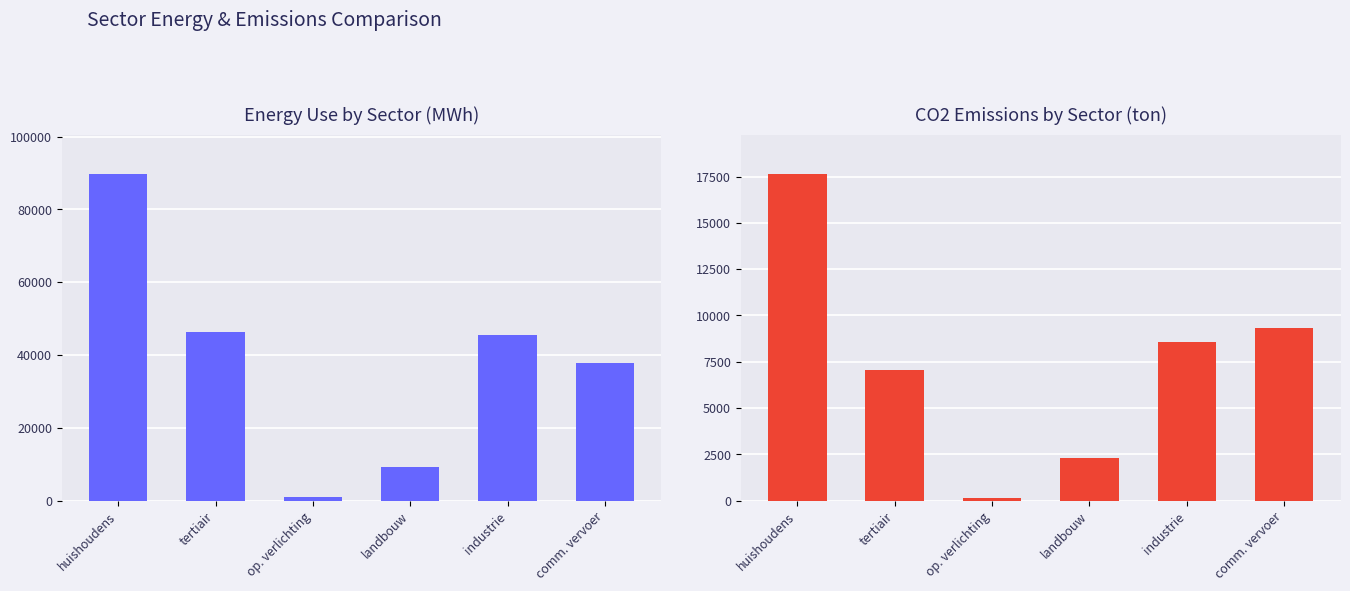

What is the value of the CO2 (ton) bar at the 3rd from the left?

153.4